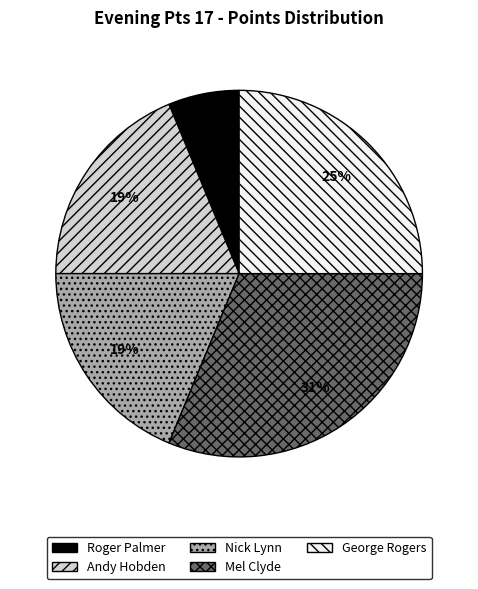

What is the largest slice in the pie chart?

Mel Clyde